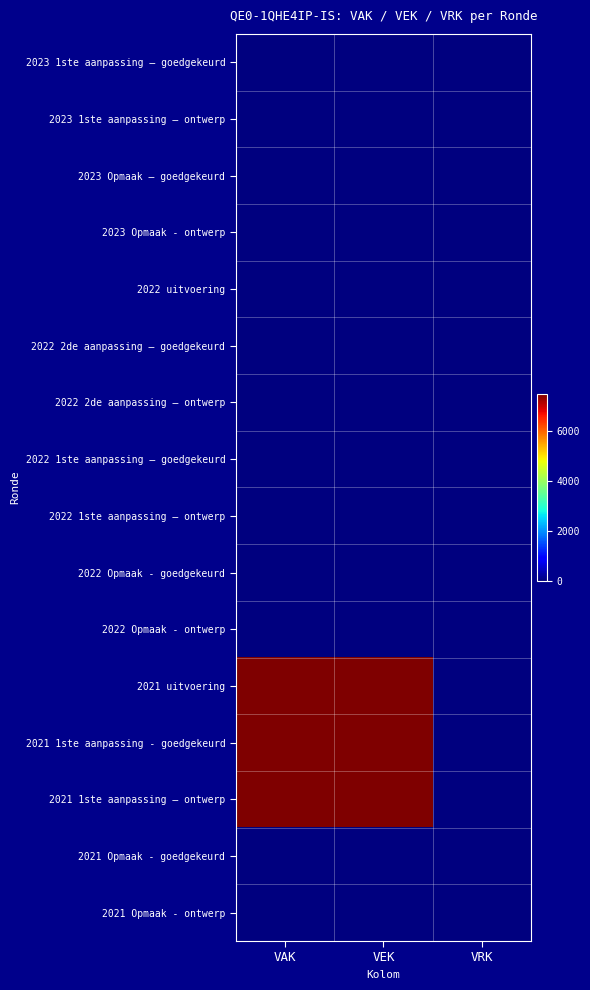

List the series in order of their peak value, highest first.

2021 uitvoering, 2021 1ste aanpassing - goedgekeurd, 2021 1ste aanpassing – ontwerp, 2023 1ste aanpassing – goedgekeurd, 2023 1ste aanpassing – ontwerp, 2023 Opmaak – goedgekeurd, 2023 Opmaak - ontwerp, 2022 uitvoering, 2022 2de aanpassing – goedgekeurd, 2022 2de aanpassing – ontwerp, 2022 1ste aanpassing – goedgekeurd, 2022 1ste aanpassing – ontwerp, 2022 Opmaak - goedgekeurd, 2022 Opmaak - ontwerp, 2021 Opmaak - goedgekeurd, 2021 Opmaak - ontwerp